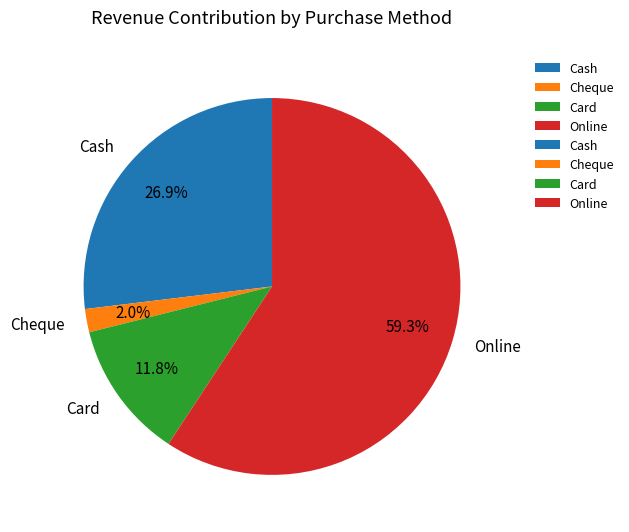

Rank the categories by value from highest to lowest.

Online, Cash, Card, Cheque